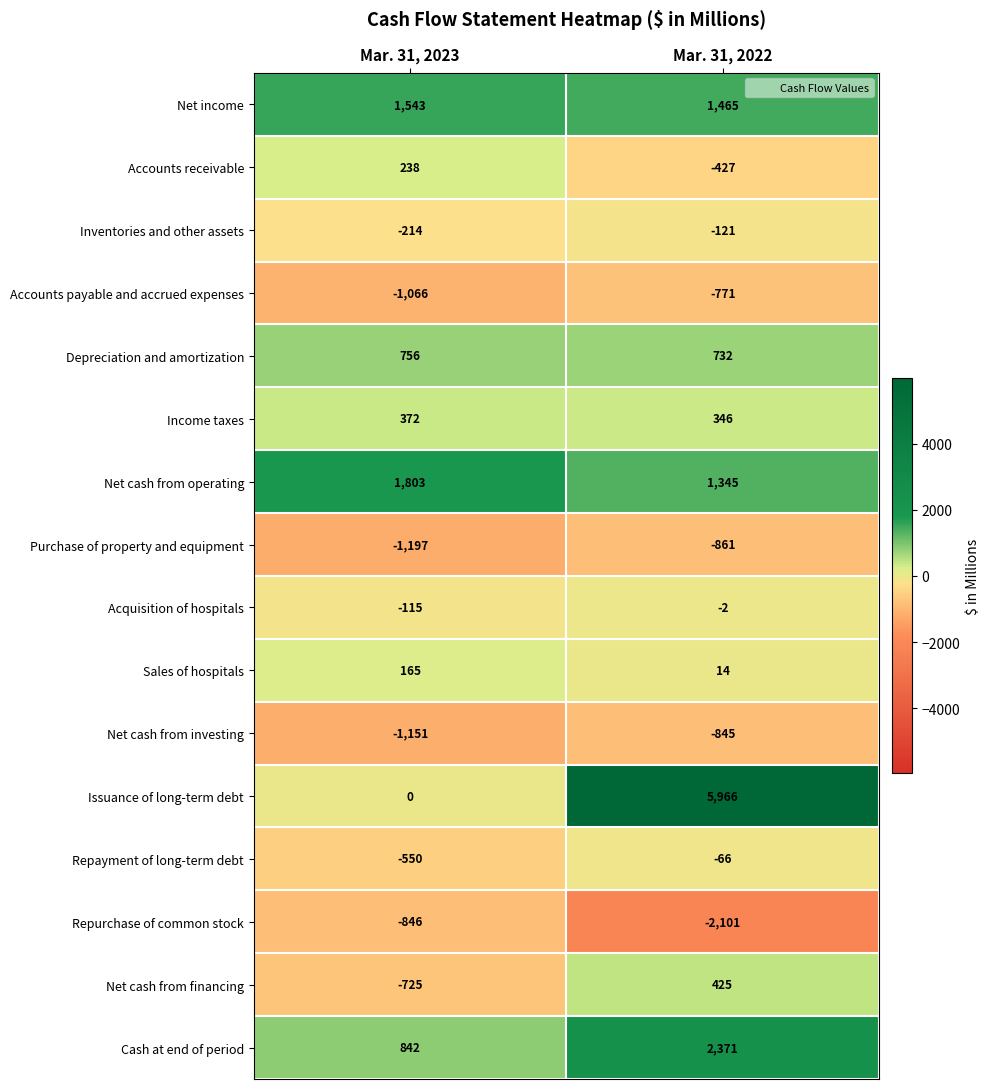

What is the spread (max minus min) of values at Mar. 31, 2023?

3000